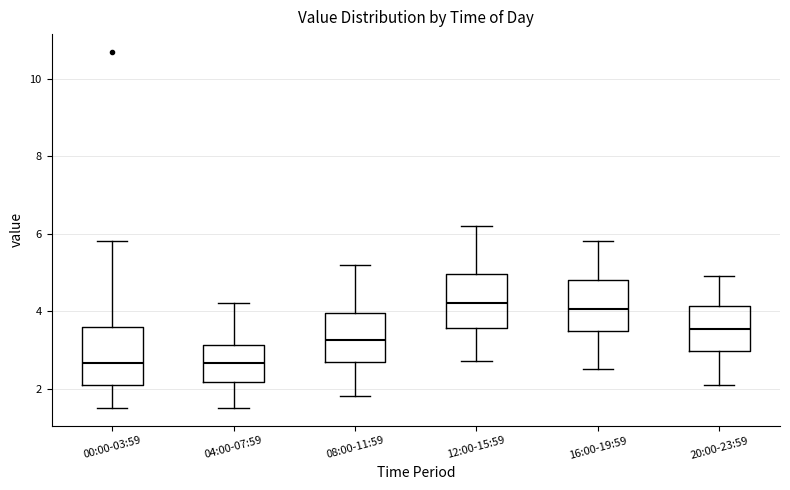

Reading left to right, transcribe this box plot: for each box, give where its median line is, the range the box spans, and where its two whiskers end, as read against the y-axis. The values are not printed on the chart, so give them approximately, as read against the axis.

00:00-03:59: median 2.6, box 2.2 to 3.6, whiskers 1.6 to 5.8
04:00-07:59: median 2.6, box 2.2 to 3.2, whiskers 1.6 to 4.2
08:00-11:59: median 3.2, box 2.6 to 4.0, whiskers 1.8 to 5.2
12:00-15:59: median 4.2, box 3.6 to 5.0, whiskers 2.8 to 6.2
16:00-19:59: median 4.0, box 3.4 to 4.8, whiskers 2.6 to 5.8
20:00-23:59: median 3.6, box 3.0 to 4.2, whiskers 2.2 to 5.0